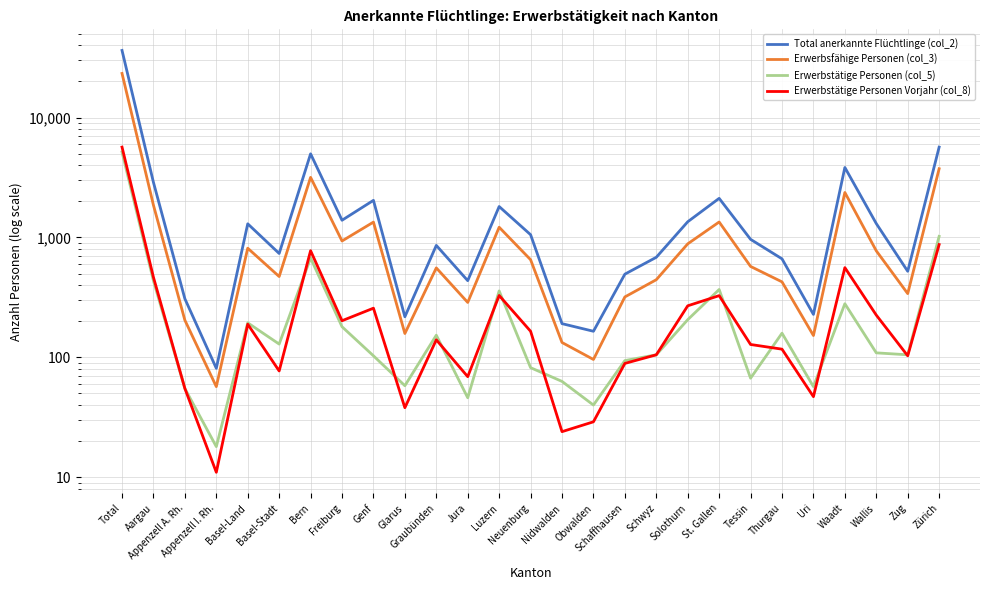

What is the total value across all series at Solothurn?

2710